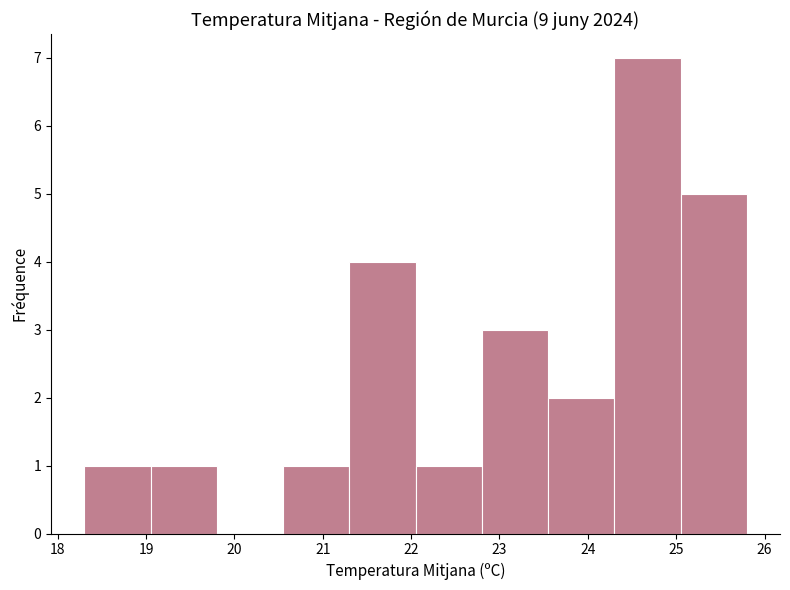

What is the height of the bar covering 21.30 to 22.05 on the x-axis? Neither the bar edges nor the heights are printed on the chart, so give them approximately, as read against the axes.

4